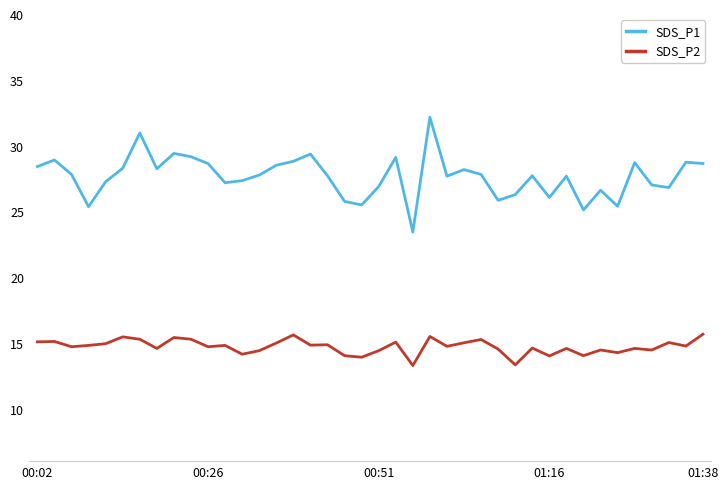

What is the highest value of the SDS_P2 series?

15.7